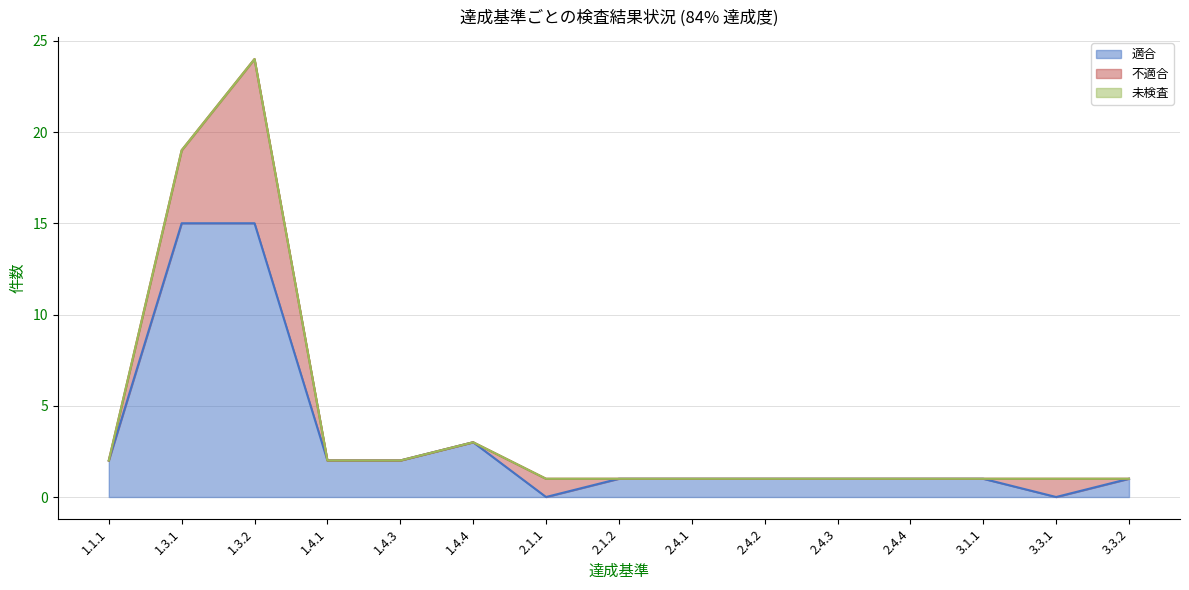

After their last crossing, which series has the higher values: 適合 or 不適合?

適合